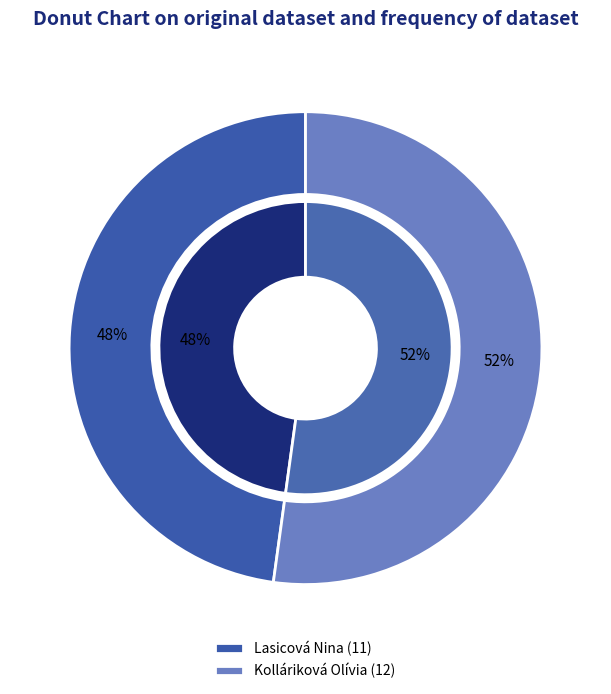

Combined, what portion of the pie is Lasicová Nina and Kolláriková Olívia?

100.0%